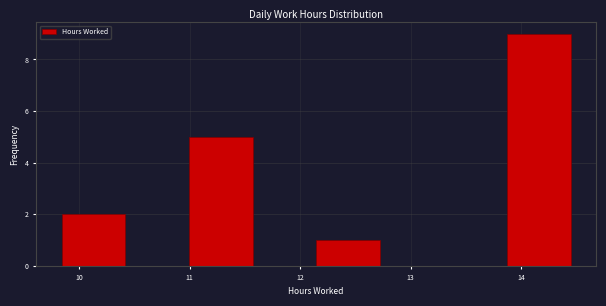

Reading left to right, transcribe this chart: for each bar, give the range it covers on the x-axis and its height. Neither the bar edges nor the heights are printed on the chart, so give them approximately, as read against the axes.

9.8 to 10.4: 2
10.4 to 11.0: 0
11.0 to 11.6: 5
11.6 to 12.1: 0
12.1 to 12.7: 1
12.7 to 13.3: 0
13.3 to 13.9: 0
13.9 to 14.5: 9